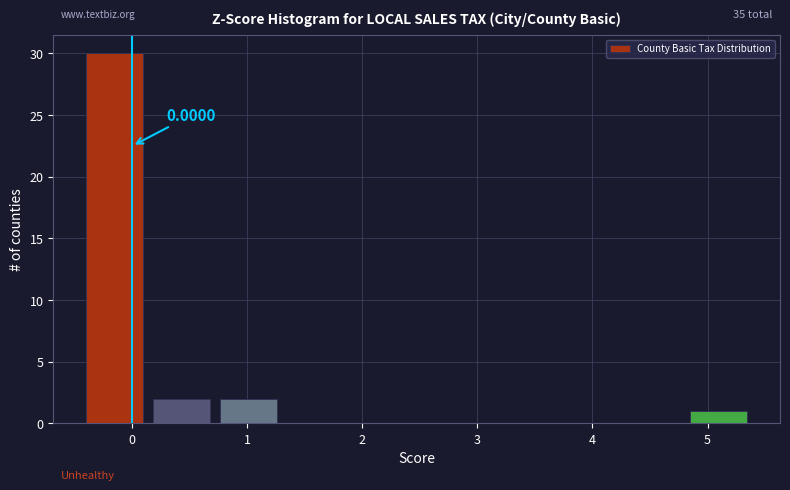

Over which range of the x-axis is the bar tallest?

-0.4 to 0.2